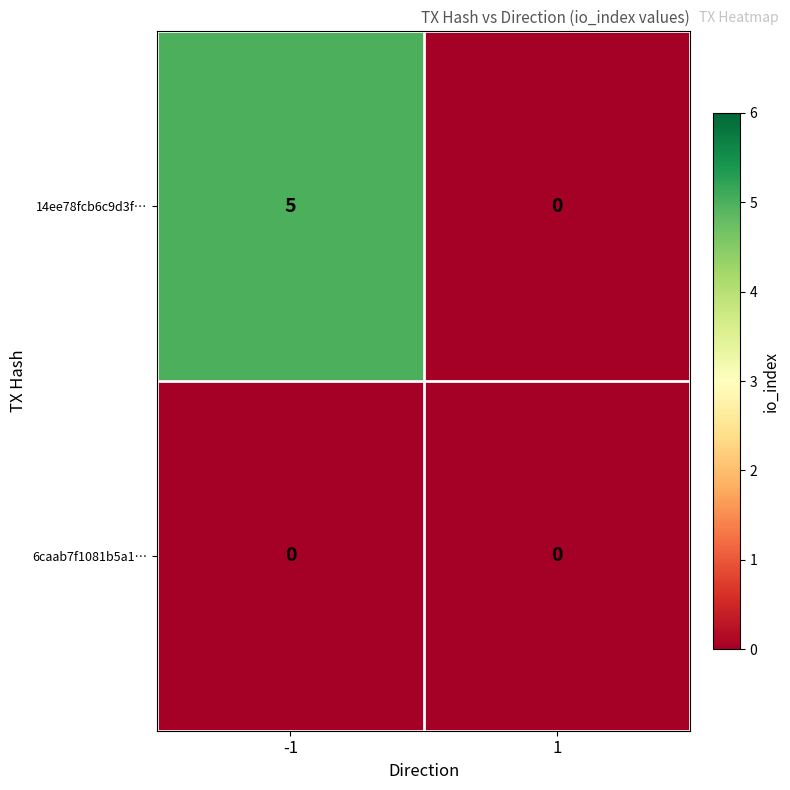

Between -1 and 1, which series saw the biggest shift?

14ee78fcb6c9d3f…